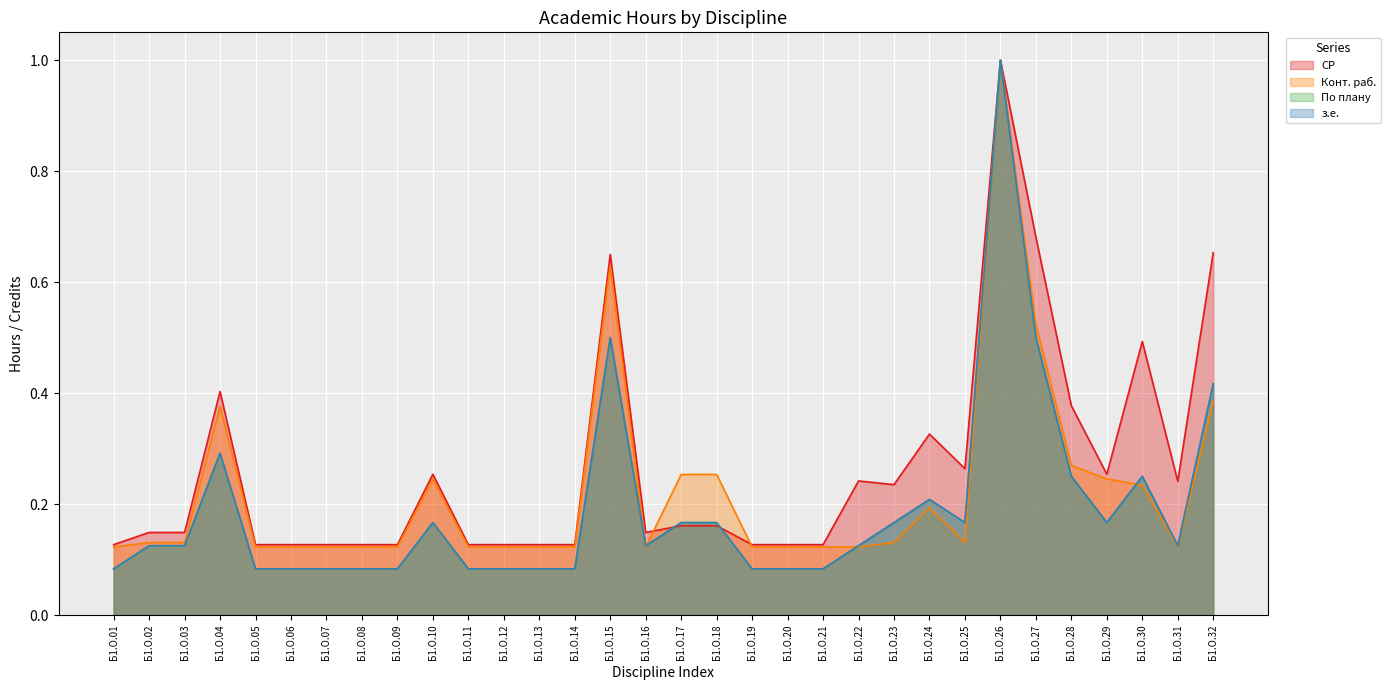

True or false: По плану and з.е. intersect in this chart.

False